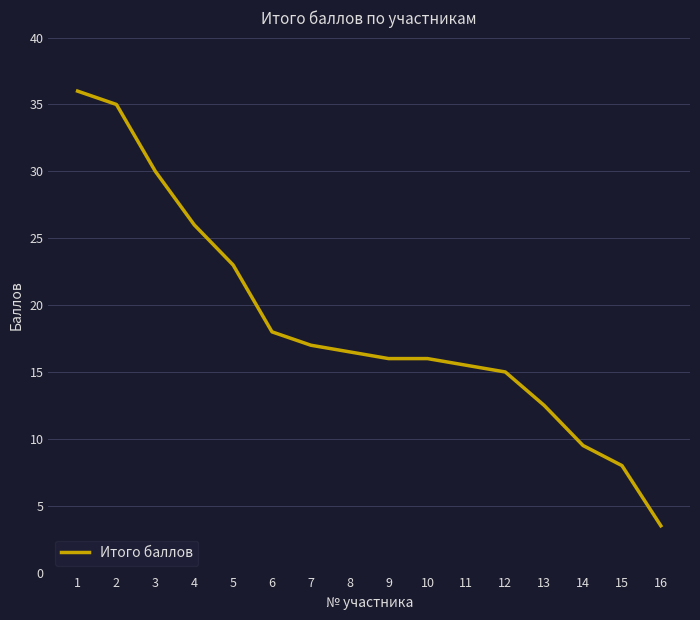

Reading left to right, extract all data points from this chart.

1=36.0	2=35.0	3=30.0	4=26.0	5=23.0	6=18.0	7=17.0	8=16.5	9=16.0	10=16.0	11=15.5	12=15.0	13=12.5	14=9.5	15=8.0	16=3.5